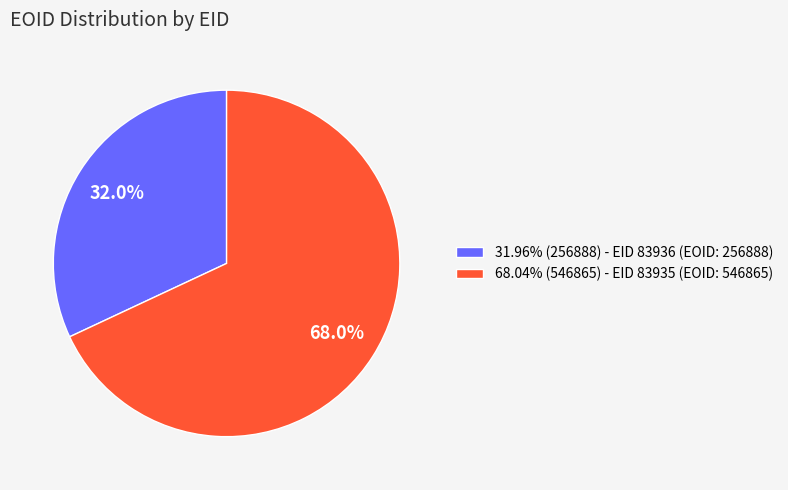

Is the sum of 31.96% (256888) - EID 83936 (EOID: 256888) and 68.04% (546865) - EID 83935 (EOID: 546865) greater than half?

Yes